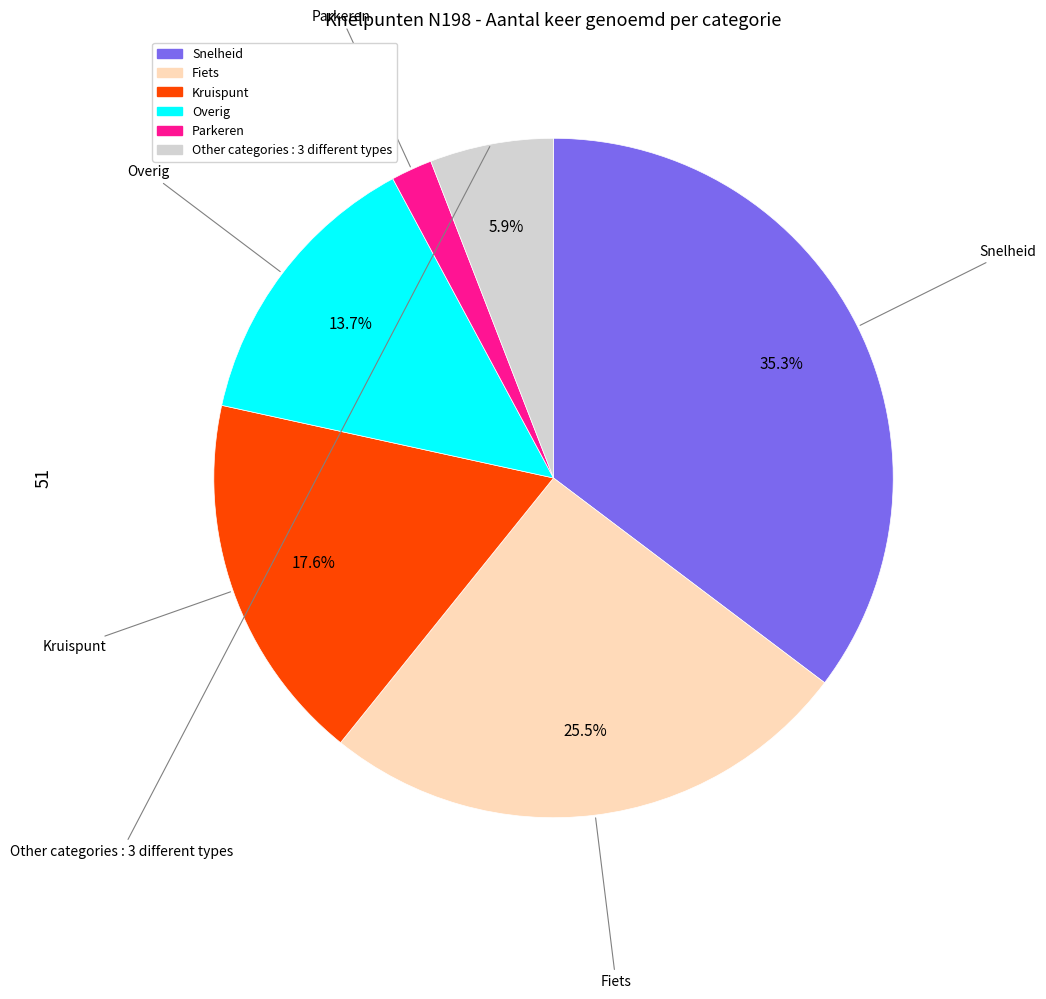

Is there any slice that represents more than half of the pie?

No